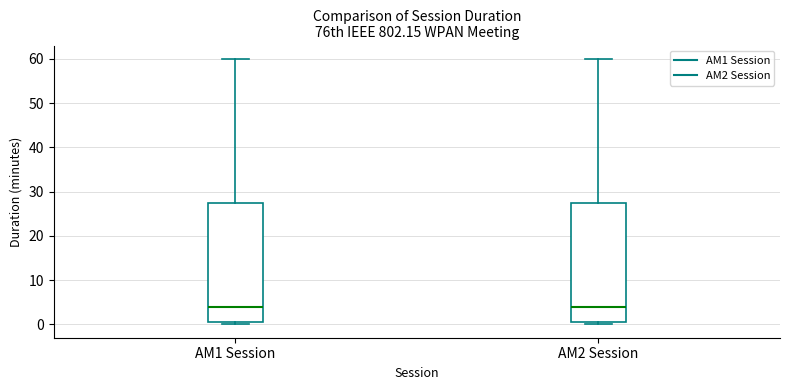

Reading left to right, transcribe this box plot: for each box, give where its median line is, the range the box spans, and where its two whiskers end, as read against the y-axis. The values are not printed on the chart, so give them approximately, as read against the axis.

AM1 Session: median 4, box 1 to 28, whiskers 0 to 60
AM2 Session: median 4, box 1 to 28, whiskers 0 to 60